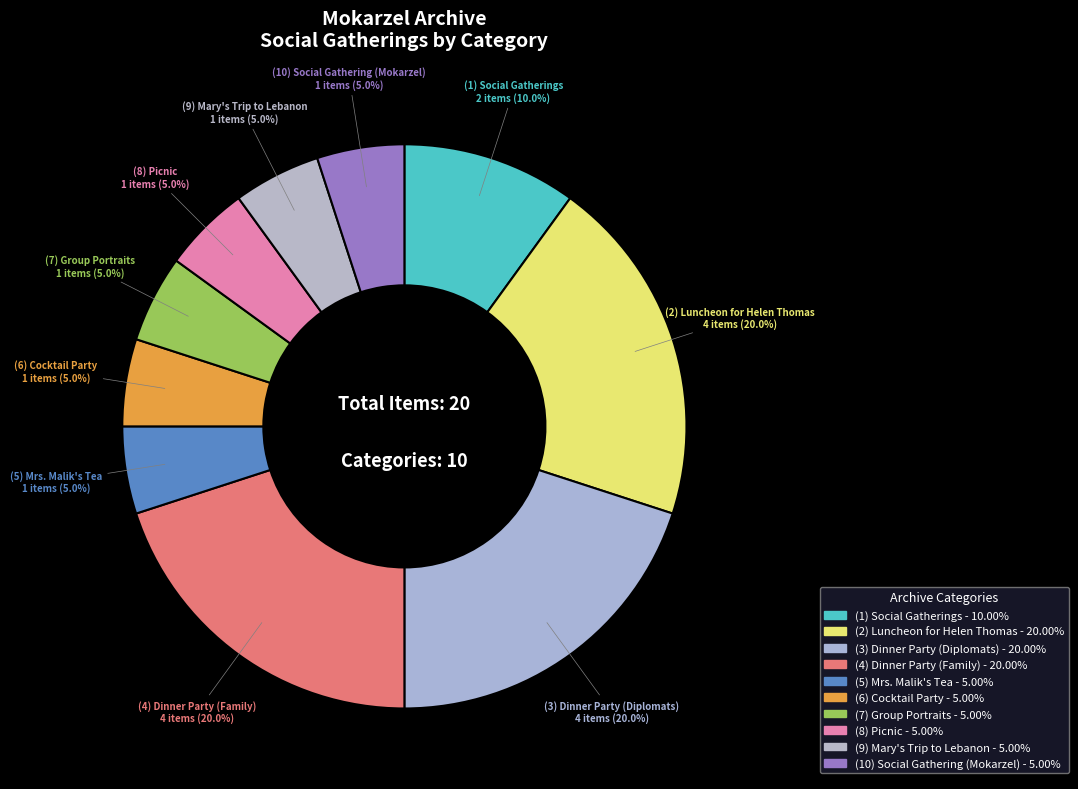

How many slices are in this pie chart?

10